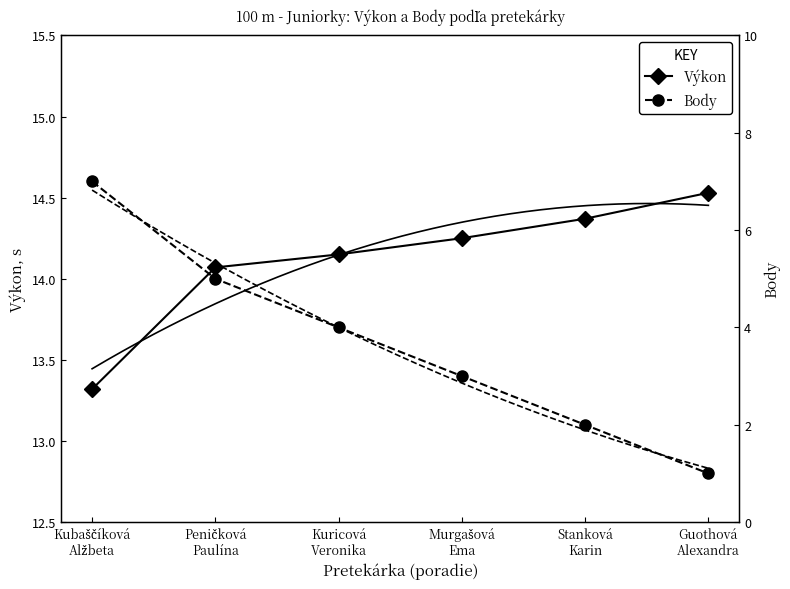

What is the label of the 5th point from the right?

Peničková
Paulína